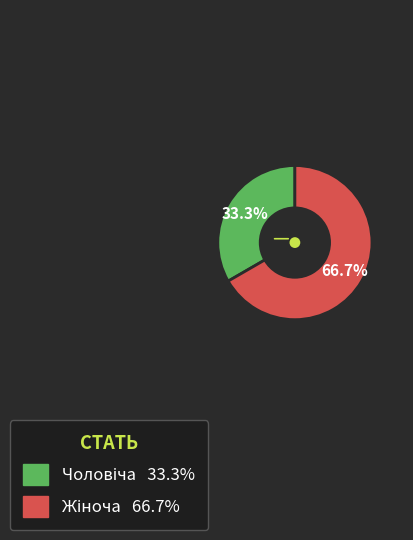

Is there a majority slice in this chart?

Yes